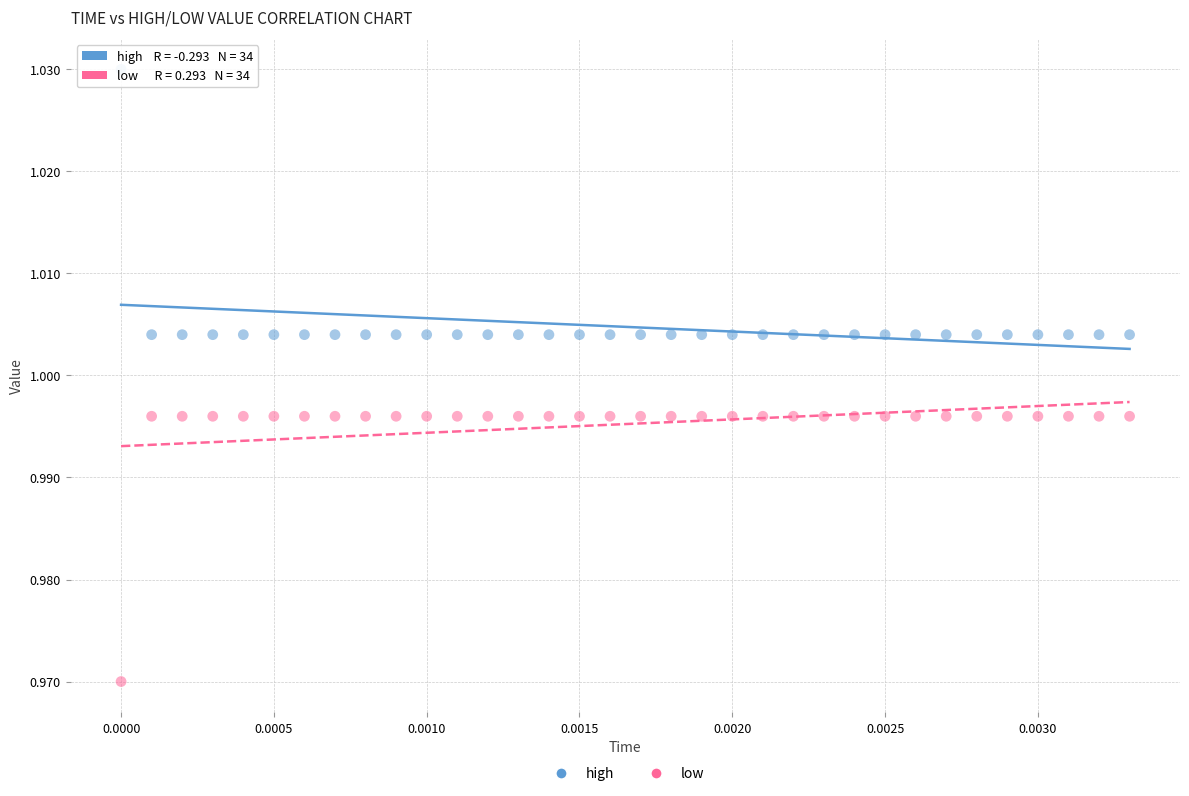

Which series reaches the minimum Y coordinate?

low